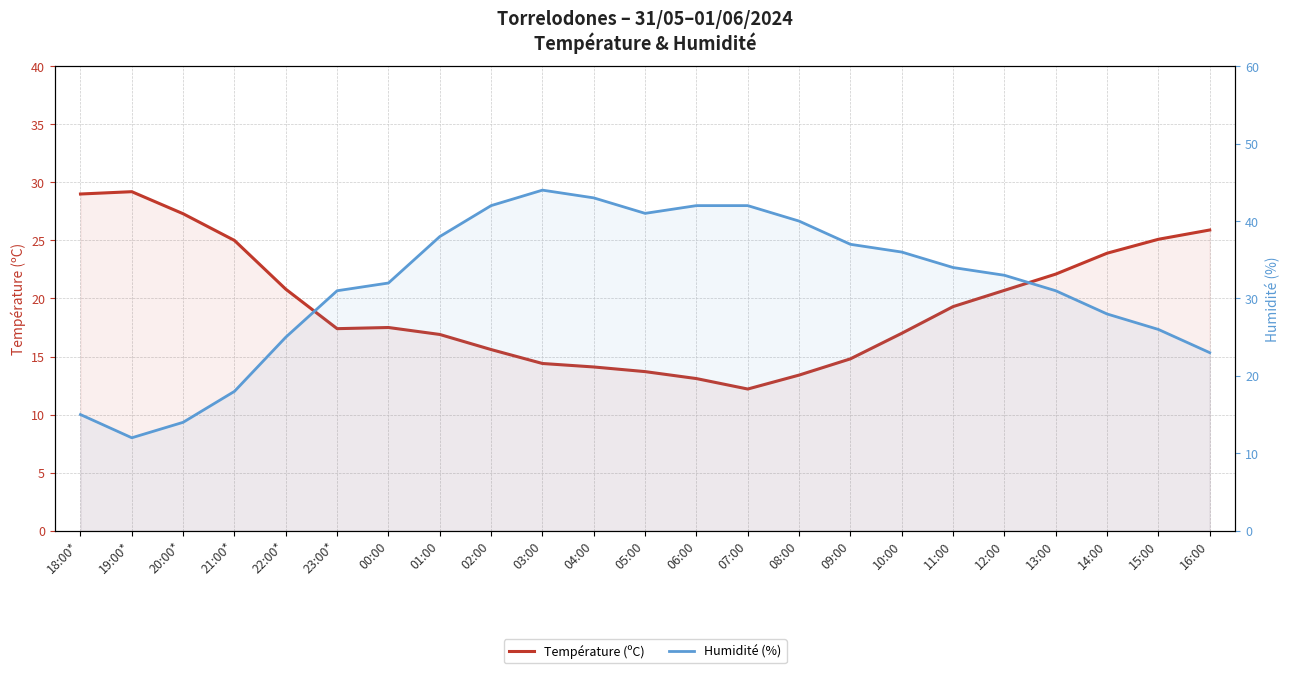

Which series has the widest spread of values?

Humidité (%)